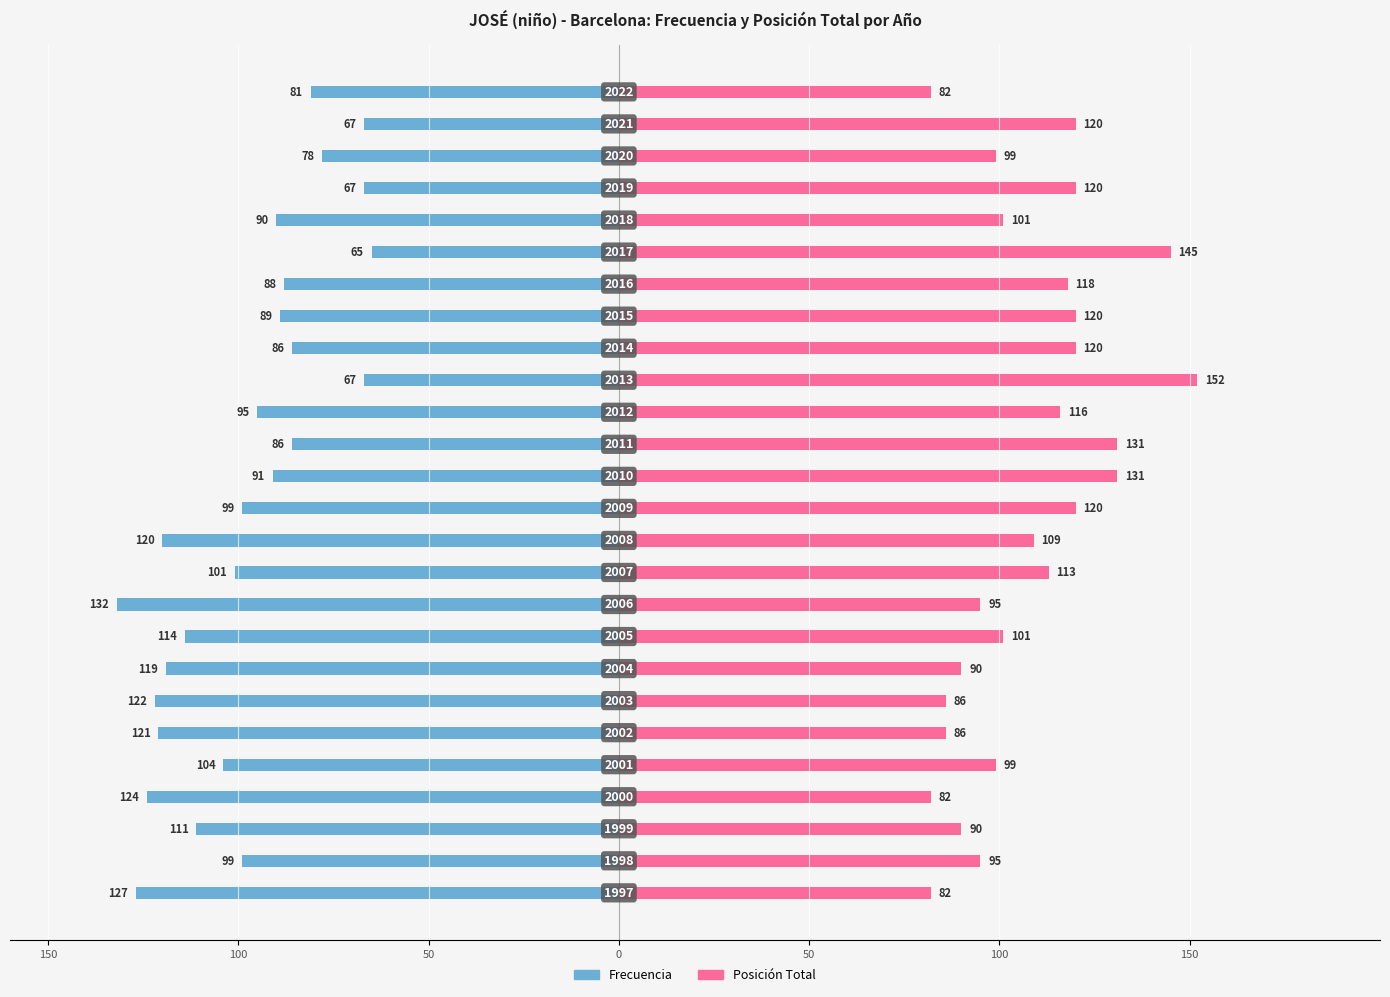

What are all the series names shown in the legend?

Frecuencia, Posición Total